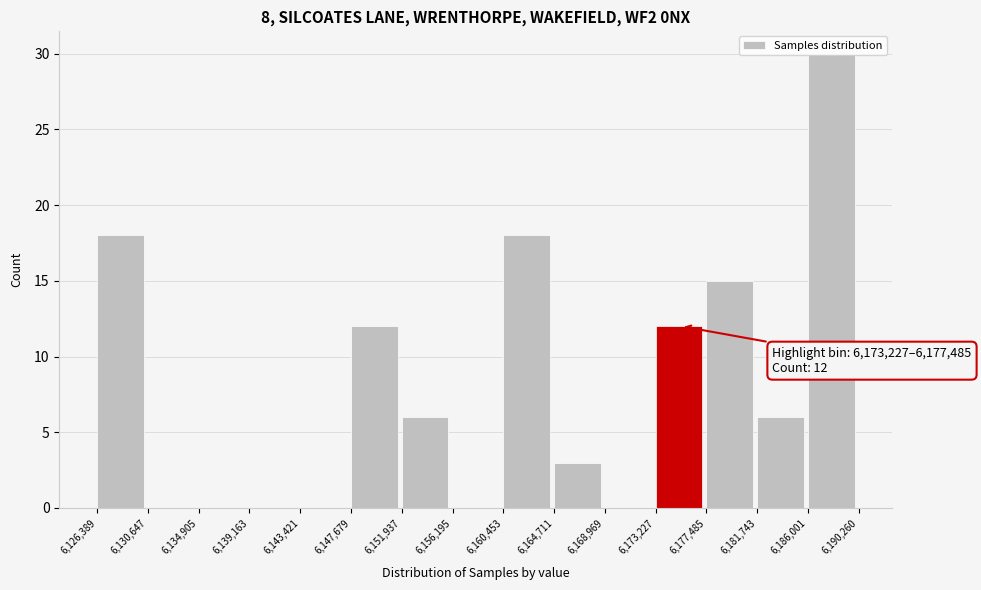

Over which range of the x-axis is the bar tallest?

6,186,001 to 6,190,260